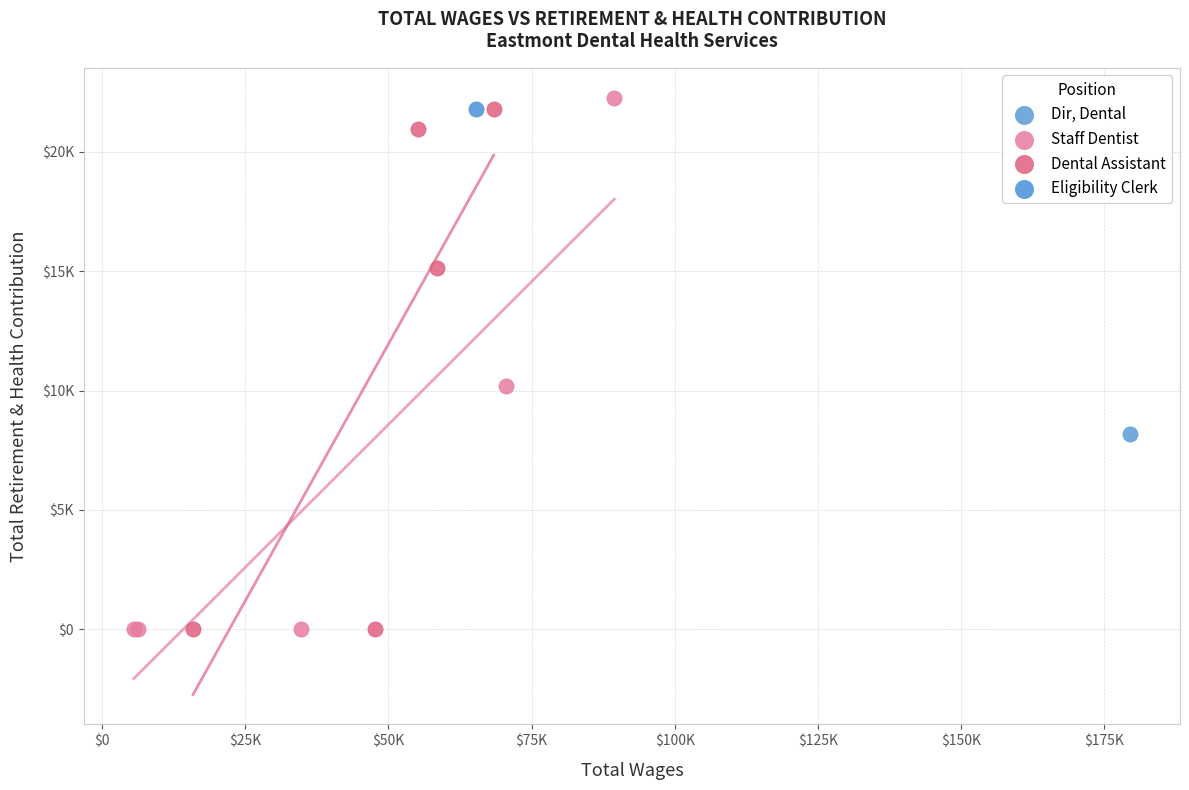

Which series contains the highest Y value?

Staff Dentist